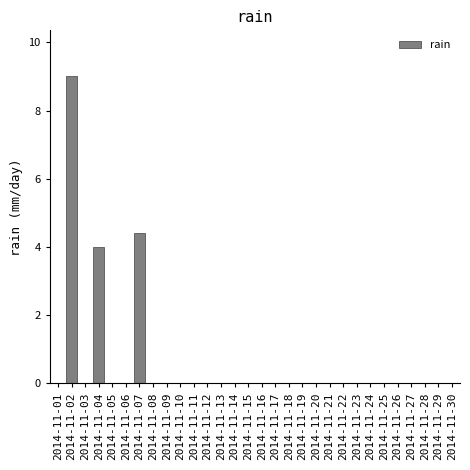

Reading left to right, list all the values displayed in this chart.

2014-11-01=0.0	2014-11-02=9.0	2014-11-03=0.0	2014-11-04=4.0	2014-11-05=0.0	2014-11-06=0.0	2014-11-07=4.4	2014-11-08=0.0	2014-11-09=0.0	2014-11-10=0.0	2014-11-11=0.0	2014-11-12=0.0	2014-11-13=0.0	2014-11-14=0.0	2014-11-15=0.0	2014-11-16=0.0	2014-11-17=0.0	2014-11-18=0.0	2014-11-19=0.0	2014-11-20=0.0	2014-11-21=0.0	2014-11-22=0.0	2014-11-23=0.0	2014-11-24=0.0	2014-11-25=0.0	2014-11-26=0.0	2014-11-27=0.0	2014-11-28=0.0	2014-11-29=0.0	2014-11-30=0.0